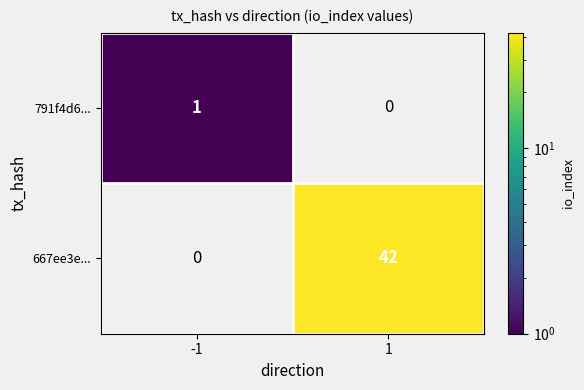

The 667ee3e... series shows 21.9 at 1. True or false?

False